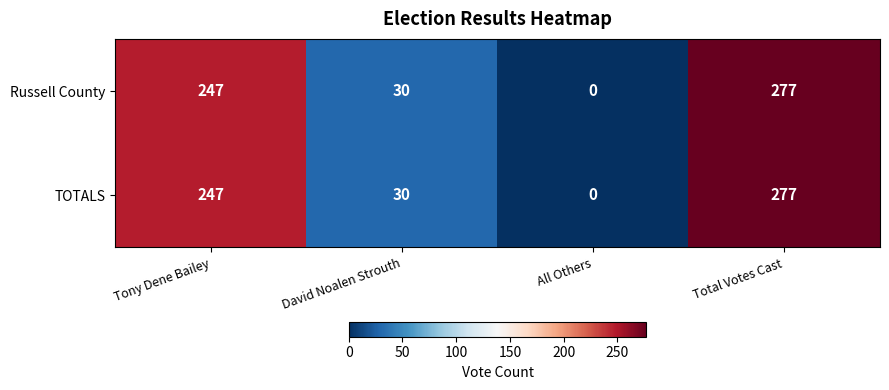

Reading left to right, transcribe all the data shown in this chart.

Russell County: Tony Dene Bailey=247	David Noalen Strouth=30	All Others=0	Total Votes Cast=277
TOTALS: Tony Dene Bailey=247	David Noalen Strouth=30	All Others=0	Total Votes Cast=277